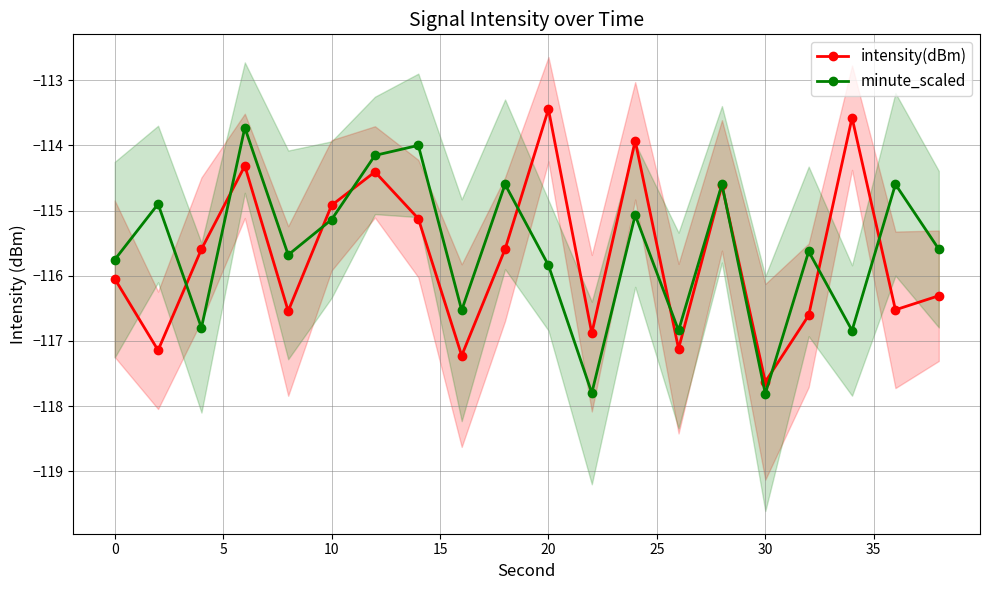

At how many categories does at least one series exceed -116?

16